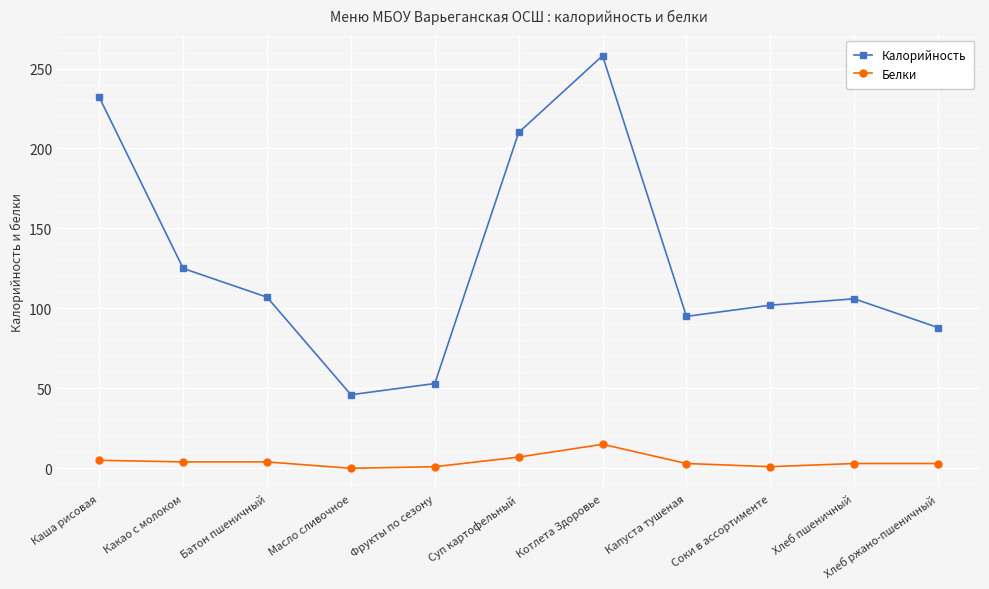

What is the greatest value displayed?

258